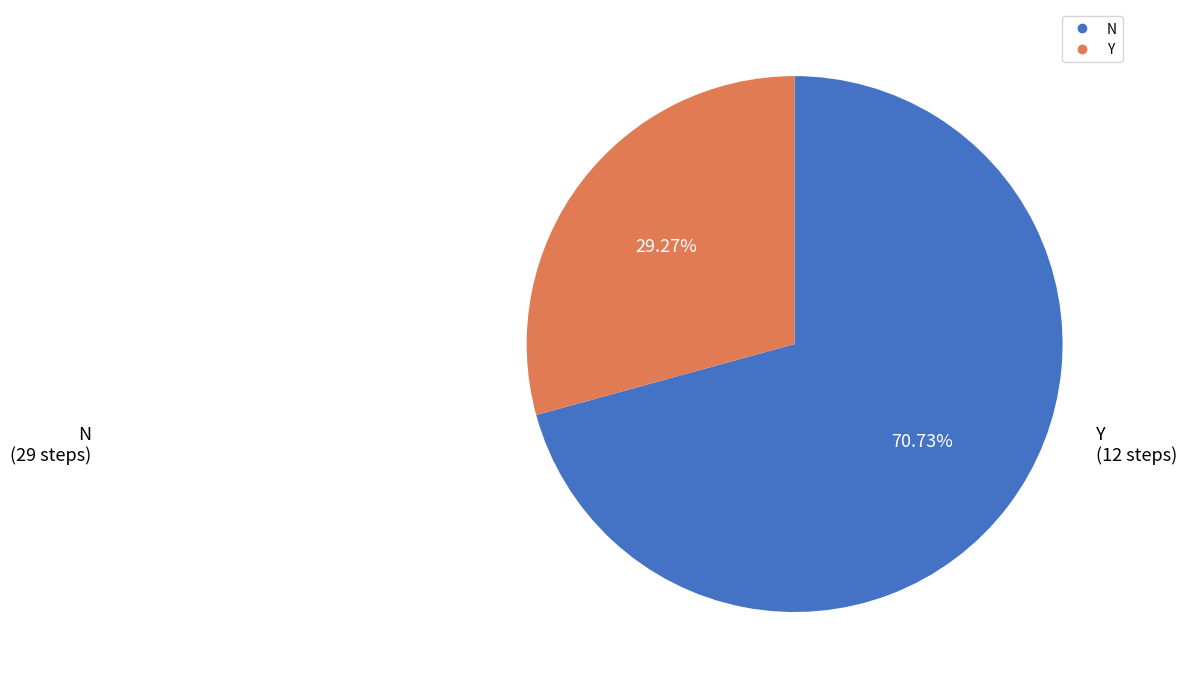

The N slice represents 63% of the pie. True or false?

False